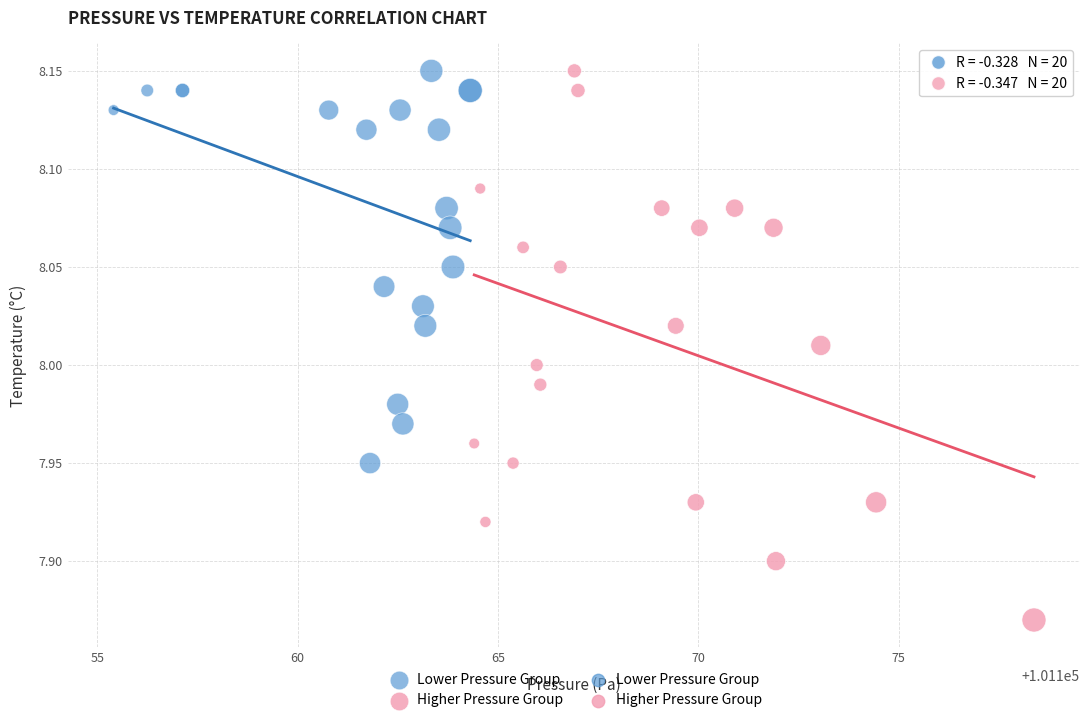

Which series has the widest spread of Y values?

Higher Pressure Group